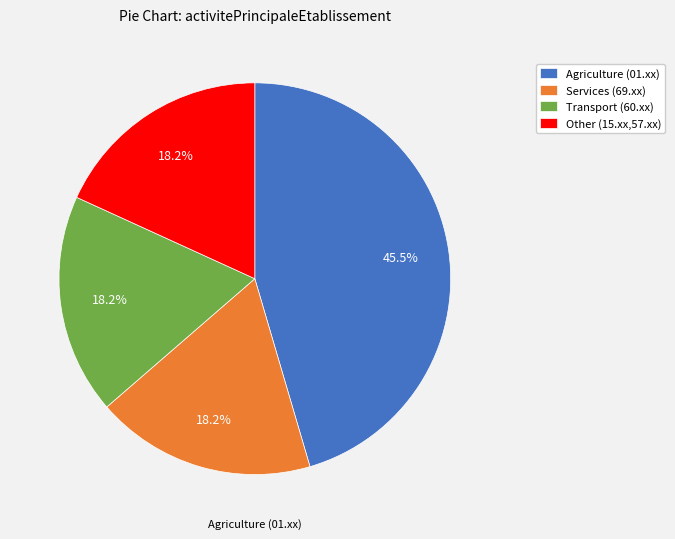

What is the largest slice in the pie chart?

Agriculture (01.xx)